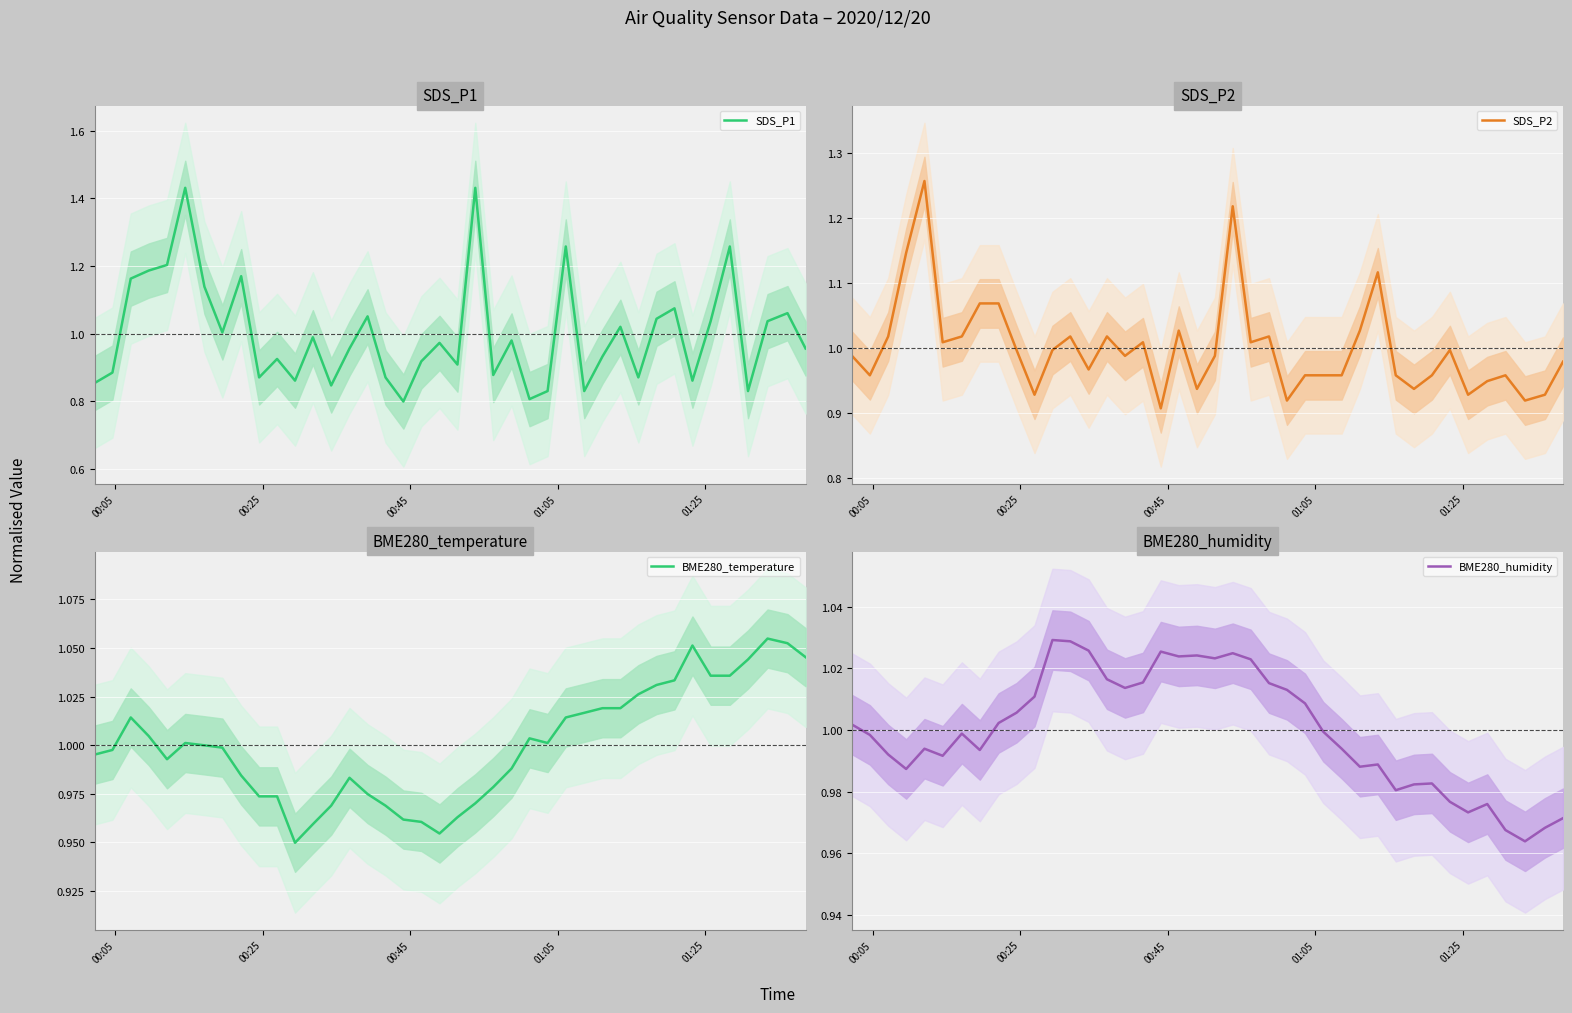

Reading right to left, what are all the values shown in this chart?

SDS_P1: 1.0	1.1	1.0	0.8	1.3	1.0	0.9	1.1	1.0	0.9	1.0	0.9	0.8	1.3	0.8	0.8	1.0	0.9	1.4	0.9	1.0	0.9	0.8	0.9	1.1	1.0	0.8	1.0	0.9	0.9	0.9	1.2	1.0	1.1	1.4	1.2	1.2	1.2	0.9	0.9
SDS_P2: 1.0	0.9	0.9	1.0	0.9	0.9	1.0	1.0	0.9	1.0	1.1	1.0	1.0	1.0	1.0	0.9	1.0	1.0	1.2	1.0	0.9	1.0	0.9	1.0	1.0	1.0	1.0	1.0	1.0	0.9	1.0	1.1	1.1	1.0	1.0	1.3	1.1	1.0	1.0	1.0
BME280_temperature: 1.0	1.1	1.1	1.0	1.0	1.0	1.1	1.0	1.0	1.0	1.0	1.0	1.0	1.0	1.0	1.0	1.0	1.0	1.0	1.0	1.0	1.0	1.0	1.0	1.0	1.0	1.0	1.0	0.9	1.0	1.0	1.0	1.0	1.0	1.0	1.0	1.0	1.0	1.0	1.0
BME280_humidity: 1.0	1.0	1.0	1.0	1.0	1.0	1.0	1.0	1.0	1.0	1.0	1.0	1.0	1.0	1.0	1.0	1.0	1.0	1.0	1.0	1.0	1.0	1.0	1.0	1.0	1.0	1.0	1.0	1.0	1.0	1.0	1.0	1.0	1.0	1.0	1.0	1.0	1.0	1.0	1.0